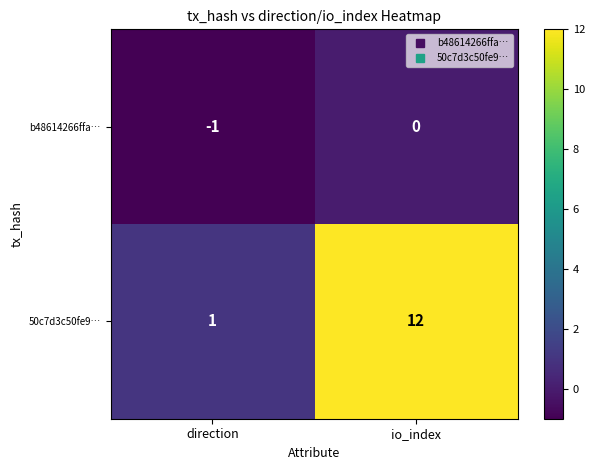

Reading left to right, what are all the values shown in this chart?

b48614266ffa…: -1	0
50c7d3c50fe9…: 1	12